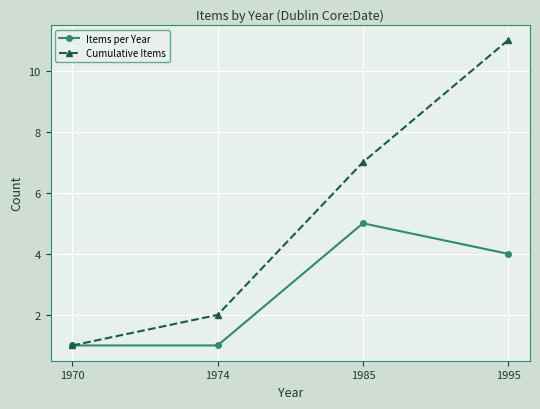

Which label corresponds to the largest value in the chart?

1995